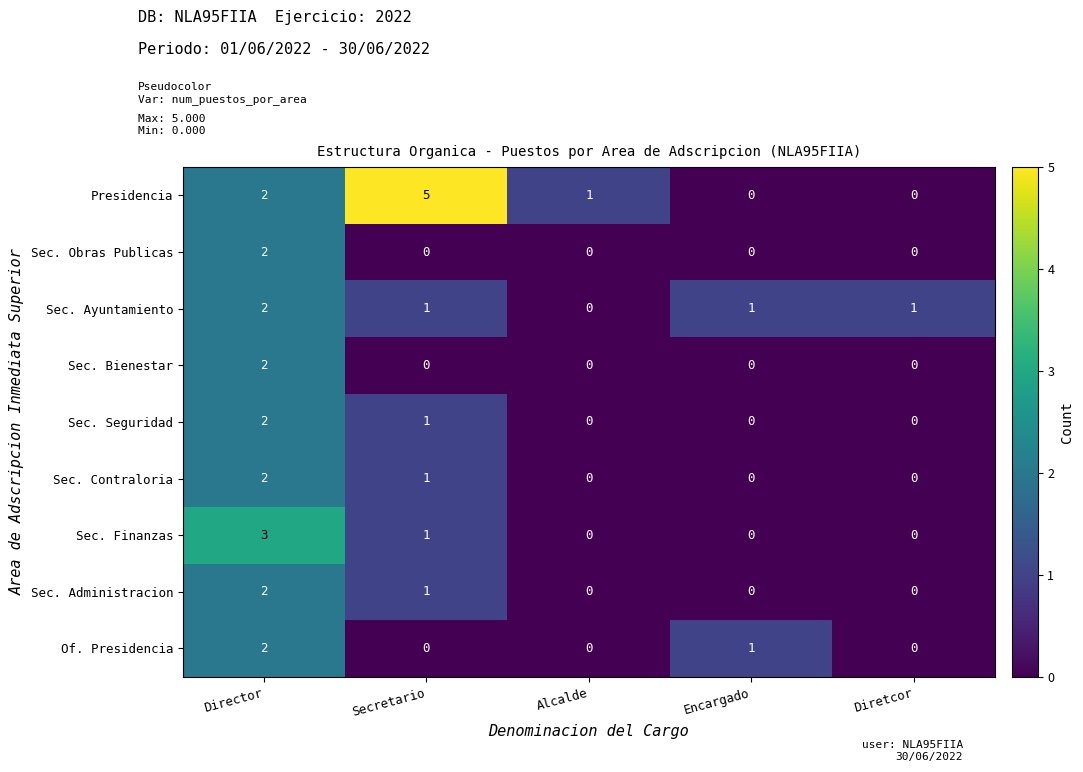

What is the sum of all Presidencia values?

8